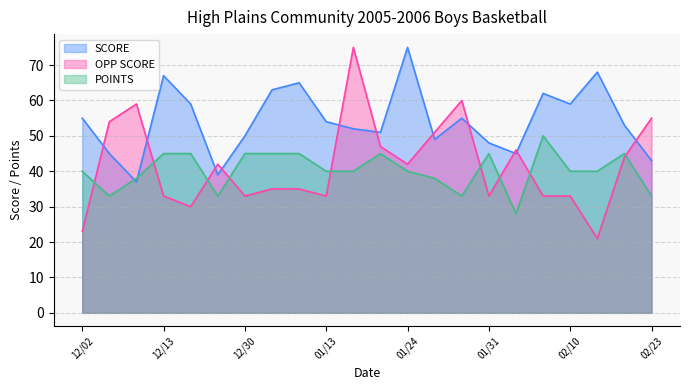

How many values in the SCORE series exceed 54?

10